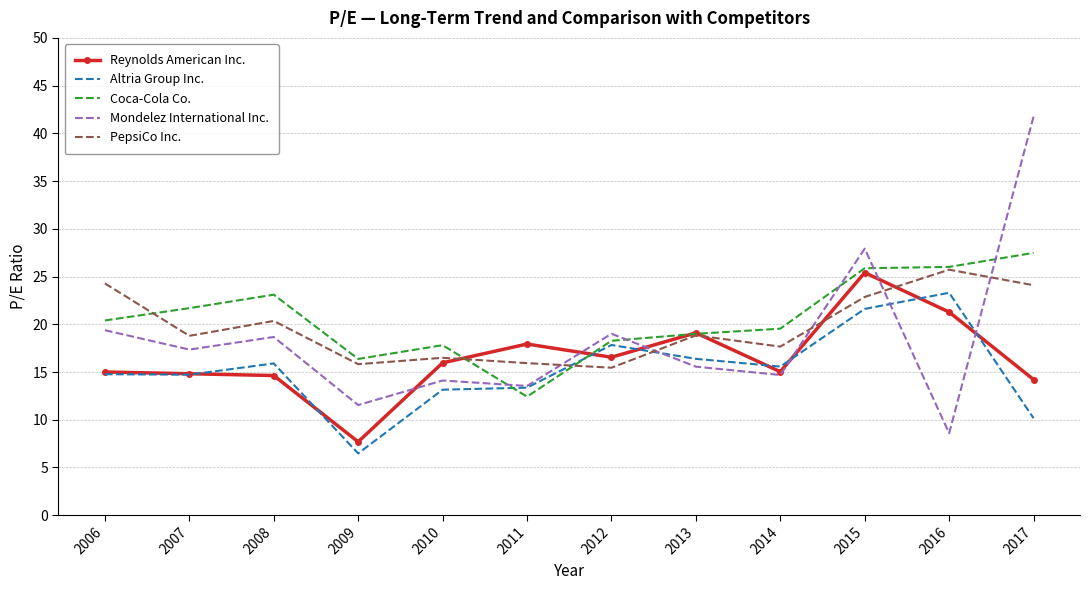

Which series has the widest spread of values?

Mondelez International Inc.